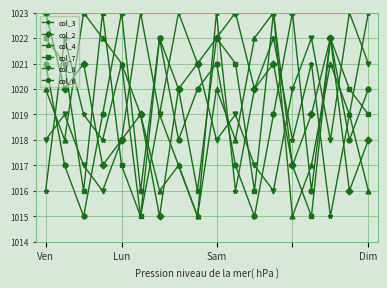

What is the difference between the second highest and second lowest values in the col_7 series?

8